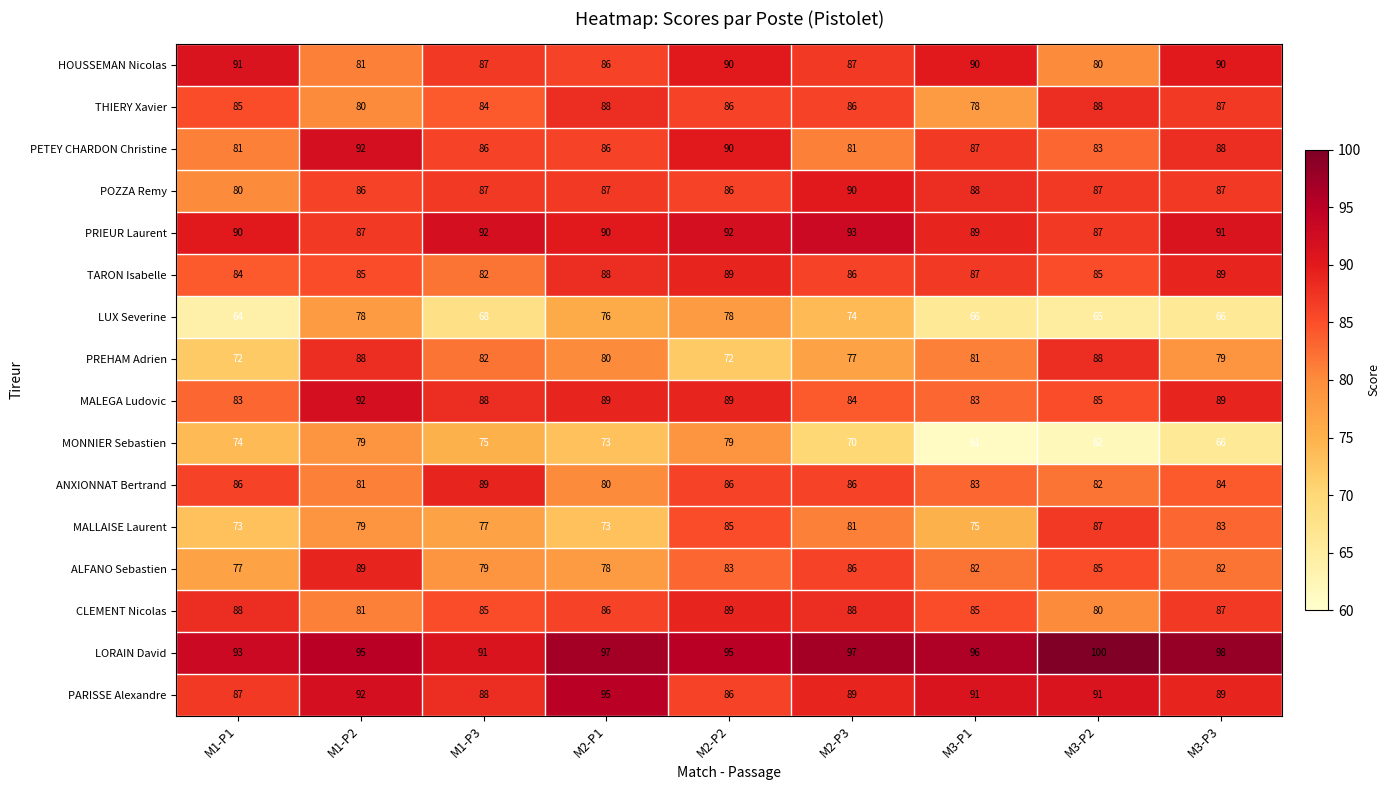

The value of POZZA Remy at M3-P2 is 152. True or false?

False